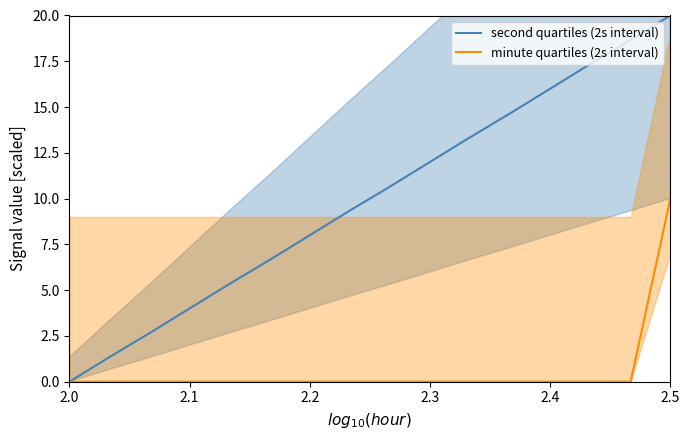

What is the highest value of the second quartiles (2s interval) series?

20.0